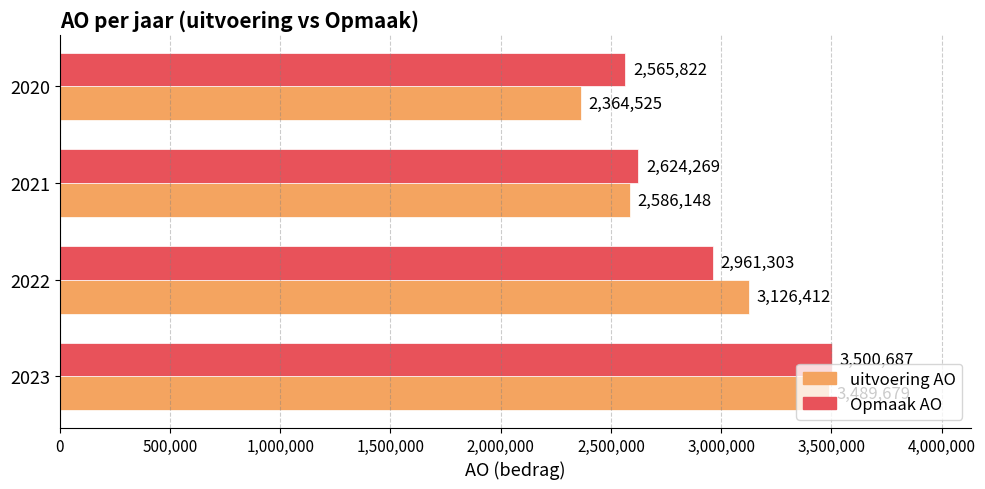

At which label is Opmaak AO closest to 3033254?

2022